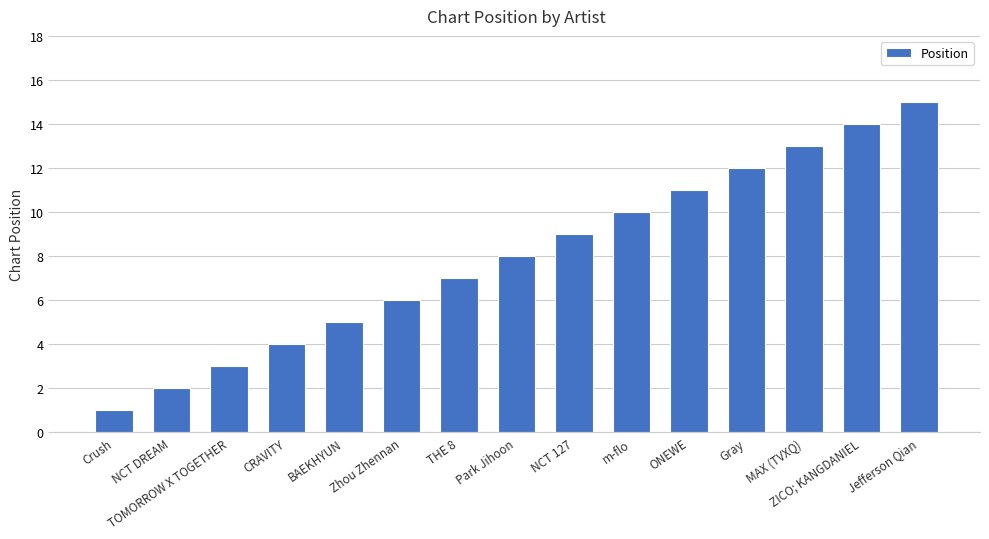

What is the greatest value displayed?

15